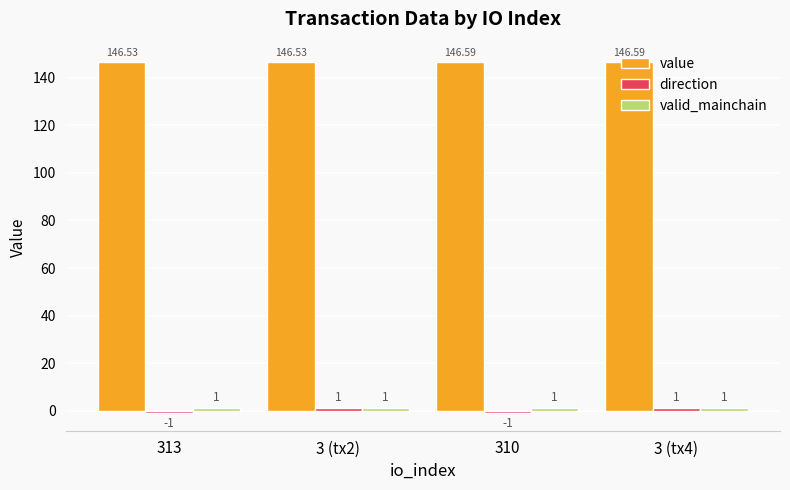

At how many categories does at least one series exceed 63?

4